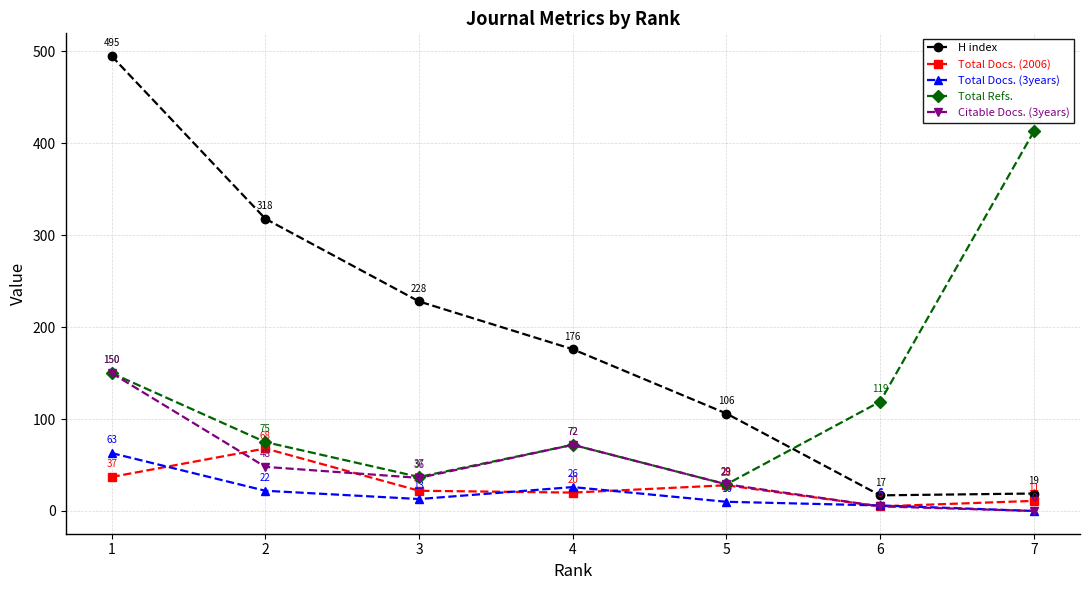

Which category has the highest value across all series?

1